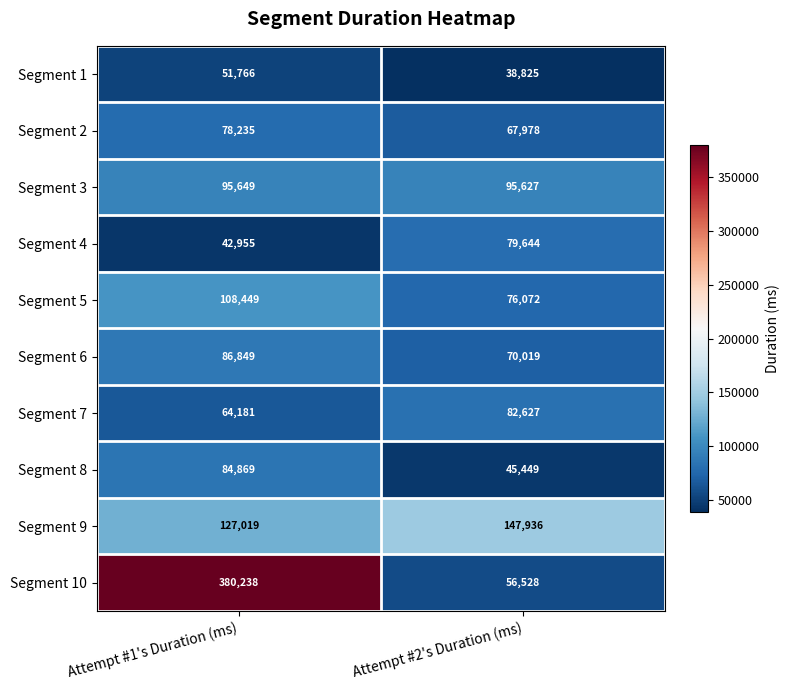

Rank the series at Attempt #1's Duration (ms) from lowest to highest value.

Segment 4, Segment 1, Segment 7, Segment 2, Segment 8, Segment 6, Segment 3, Segment 5, Segment 9, Segment 10